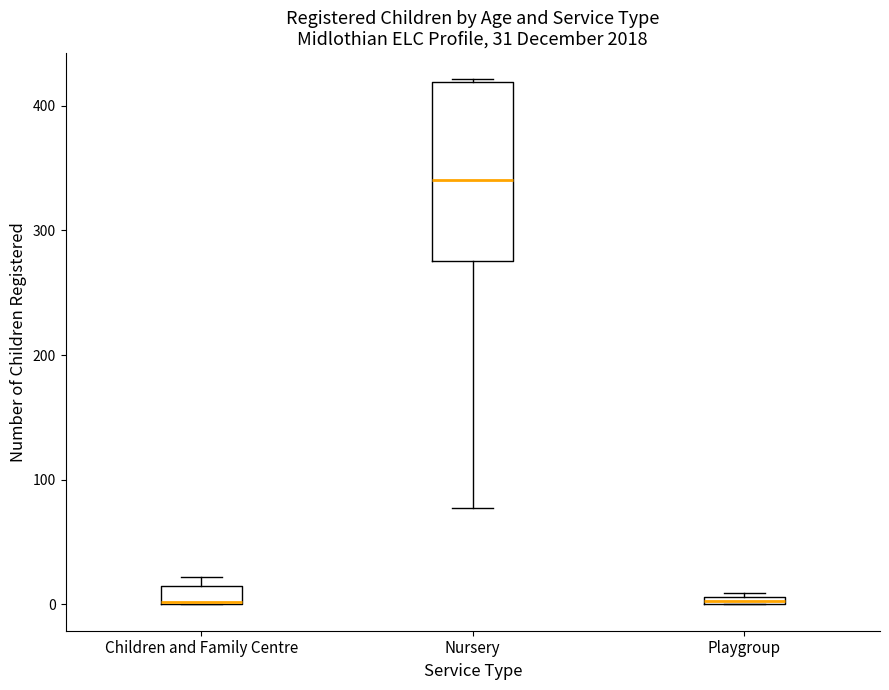

Comparing the boxes themselves (not the whiskers), which one is the tallest?

Nursery